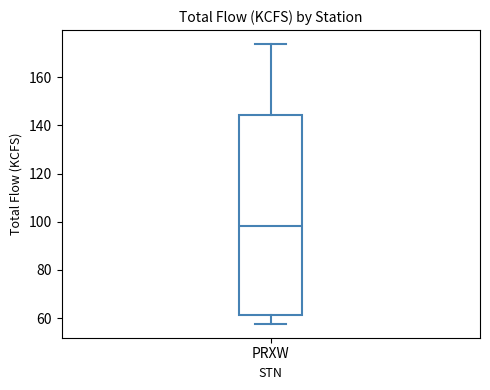

Where does the lower whisker of the box for PRXW end on the y-axis? The values are not printed on the chart, so give them approximately, as read against the axis.

58